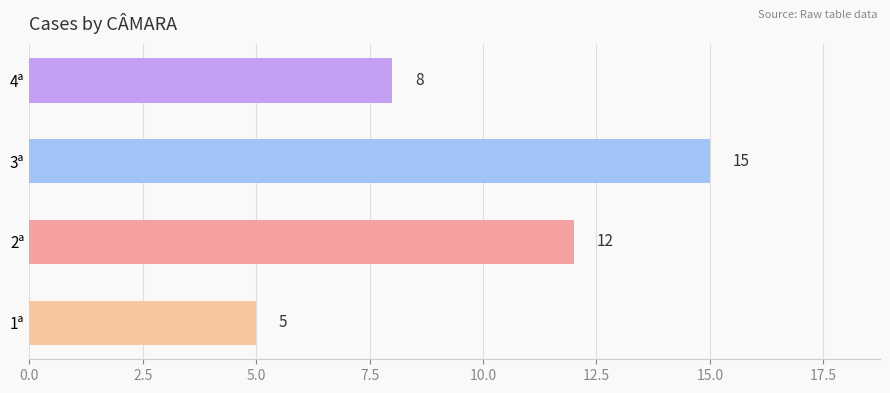

Reading bottom to top, list all the values displayed in this chart.

5	12	15	8